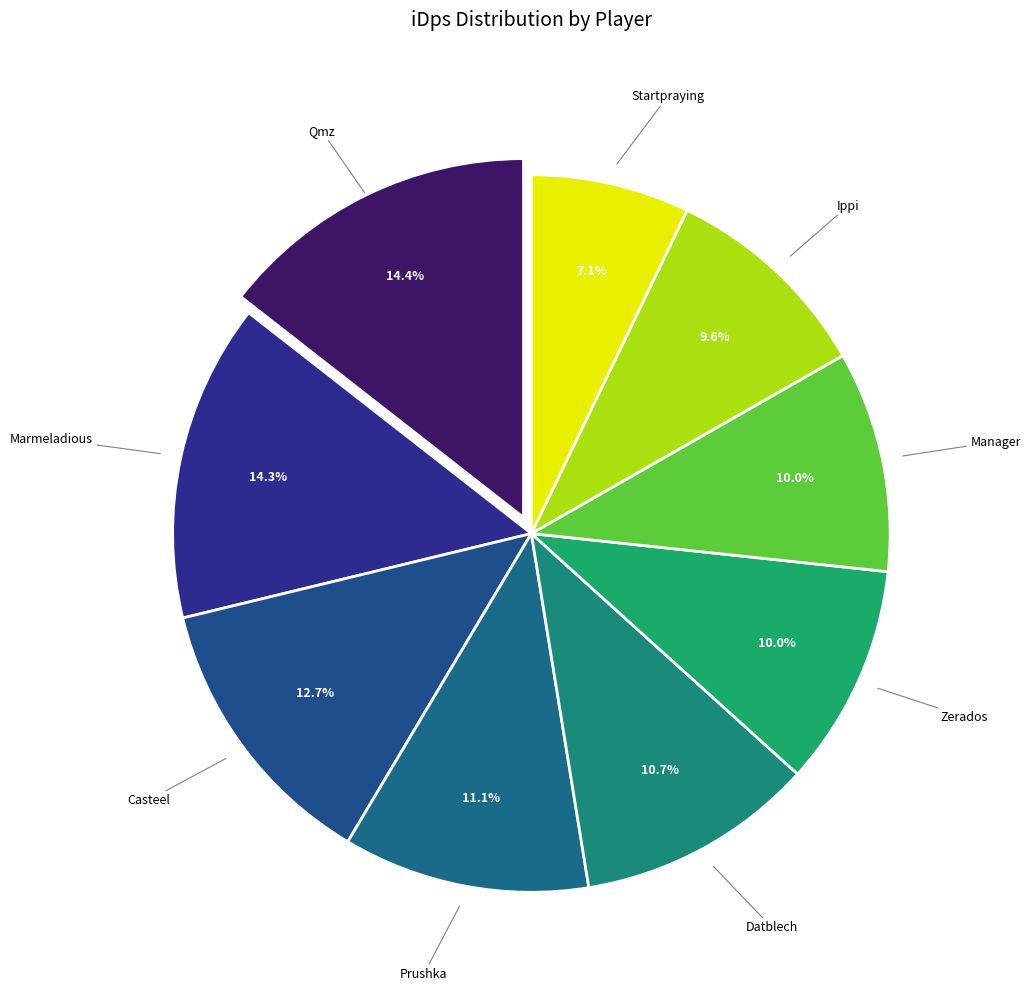

What portion of the pie excludes Prushka?

88.9%